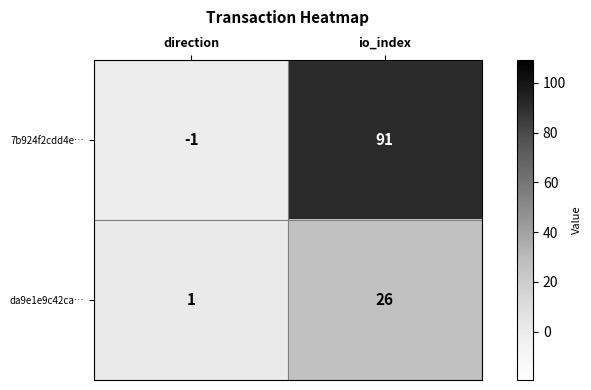

What is the difference between the maximum and minimum values in the 7b924f2cdd4e… series?

92